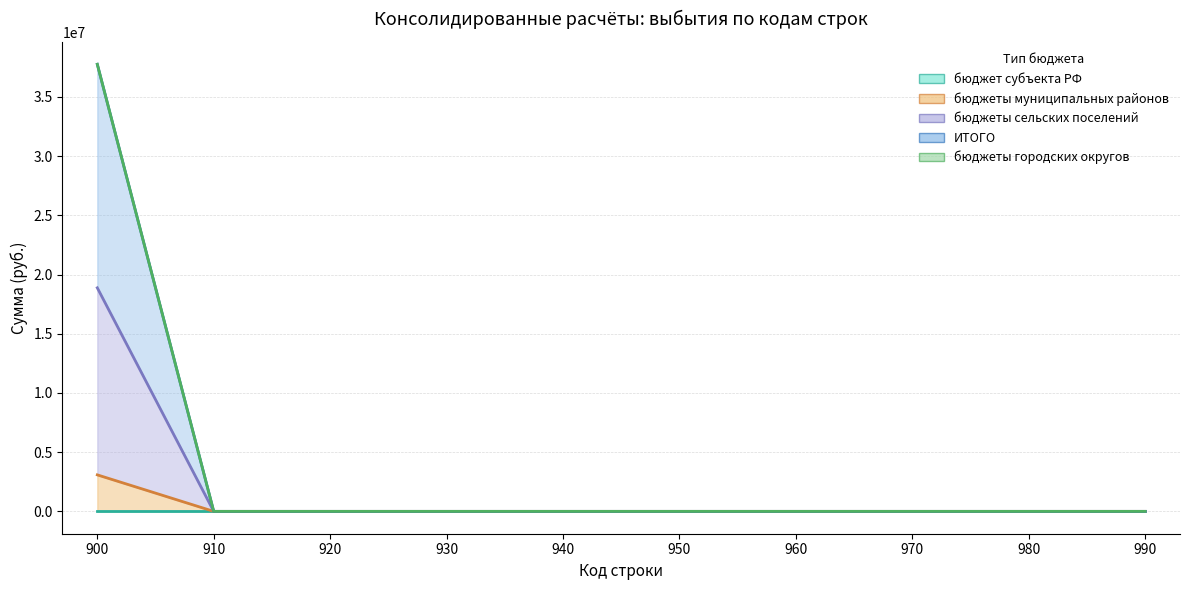

Rank the series at 950 from lowest to highest value.

бюджеты муниципальных районов, бюджеты сельских поселений, ИТОГО